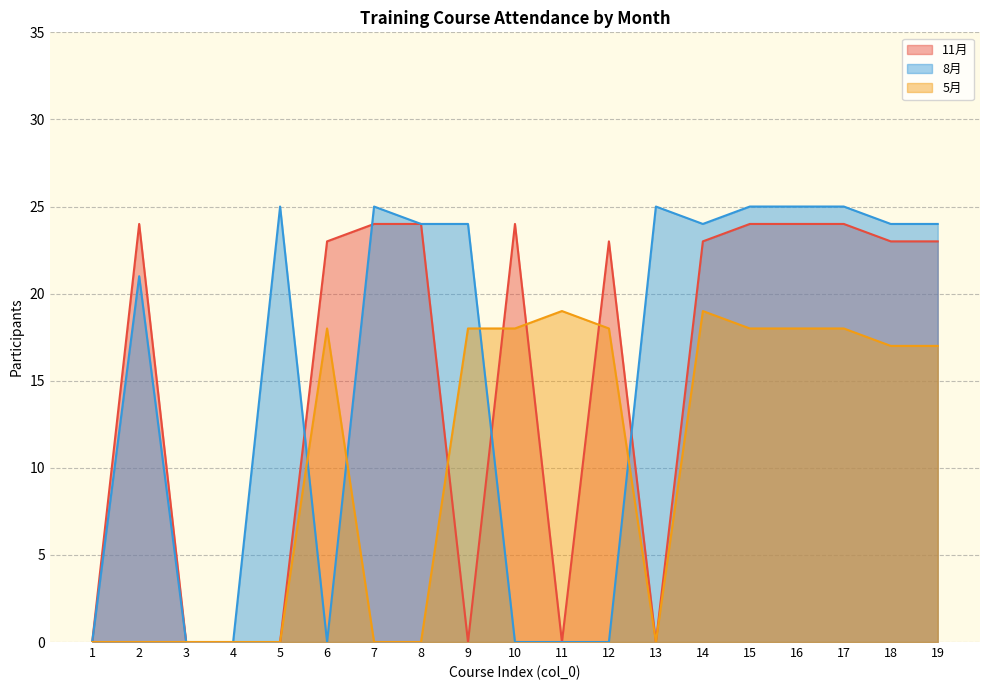

Between 11 and 16, which is larger?

16